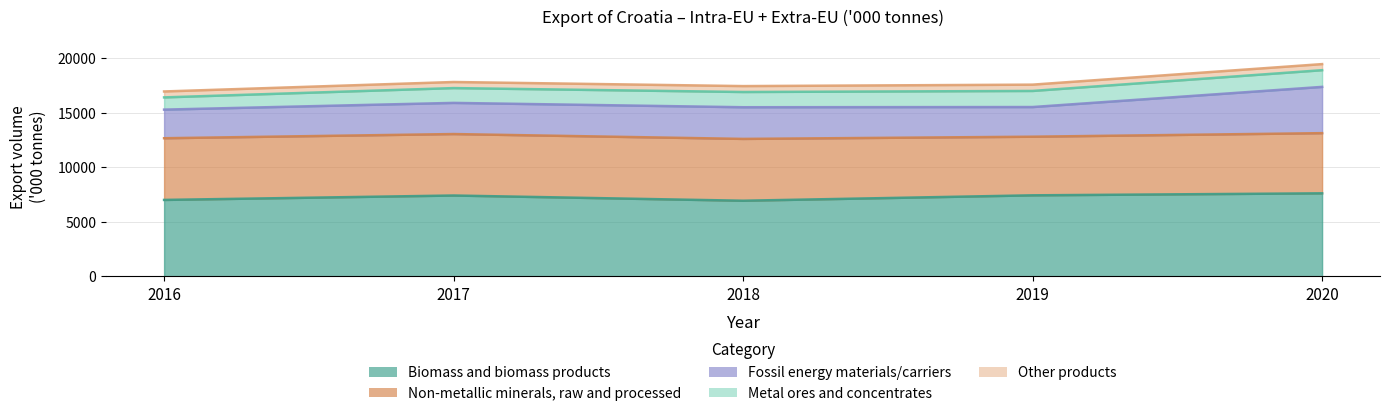

What is the minimum value shown in the chart?

542